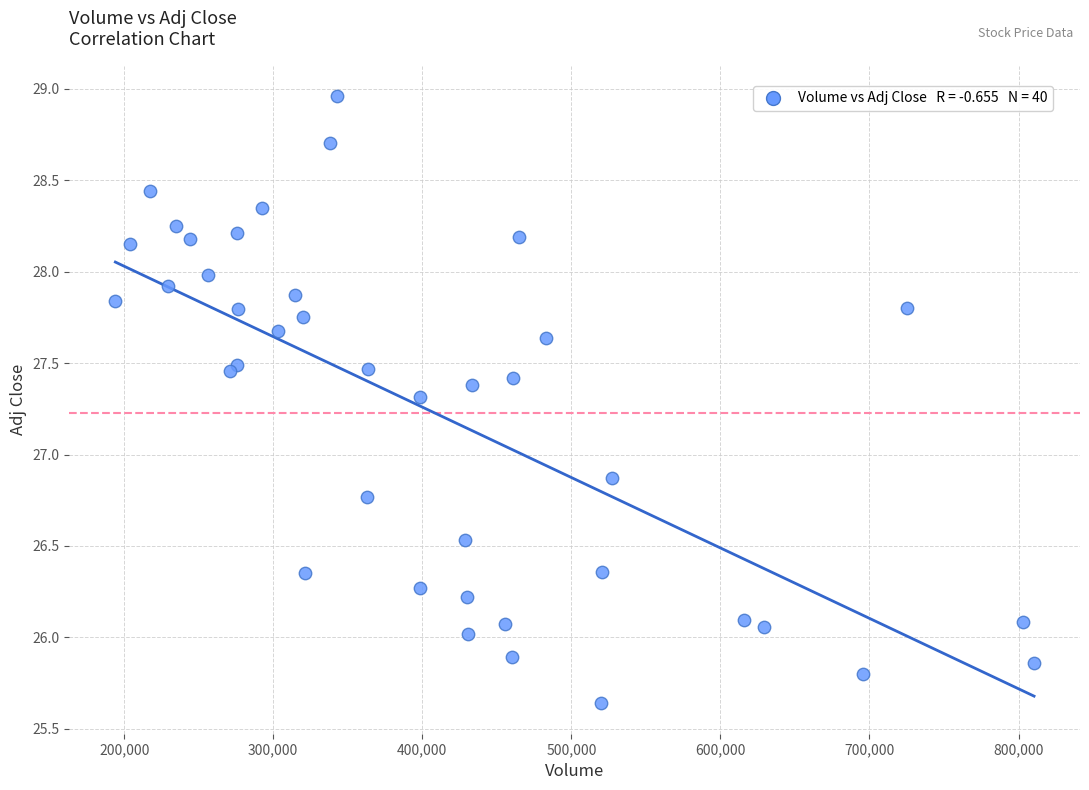

What Y value in the scatter plot is closest to 27?

26.9